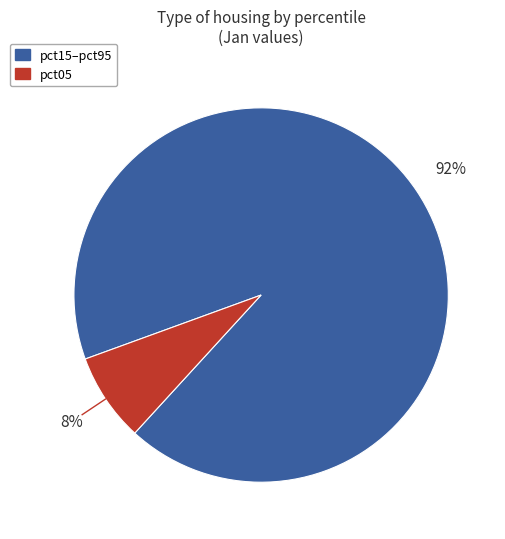

To the nearest percent, what is the average slice percentage?

50%